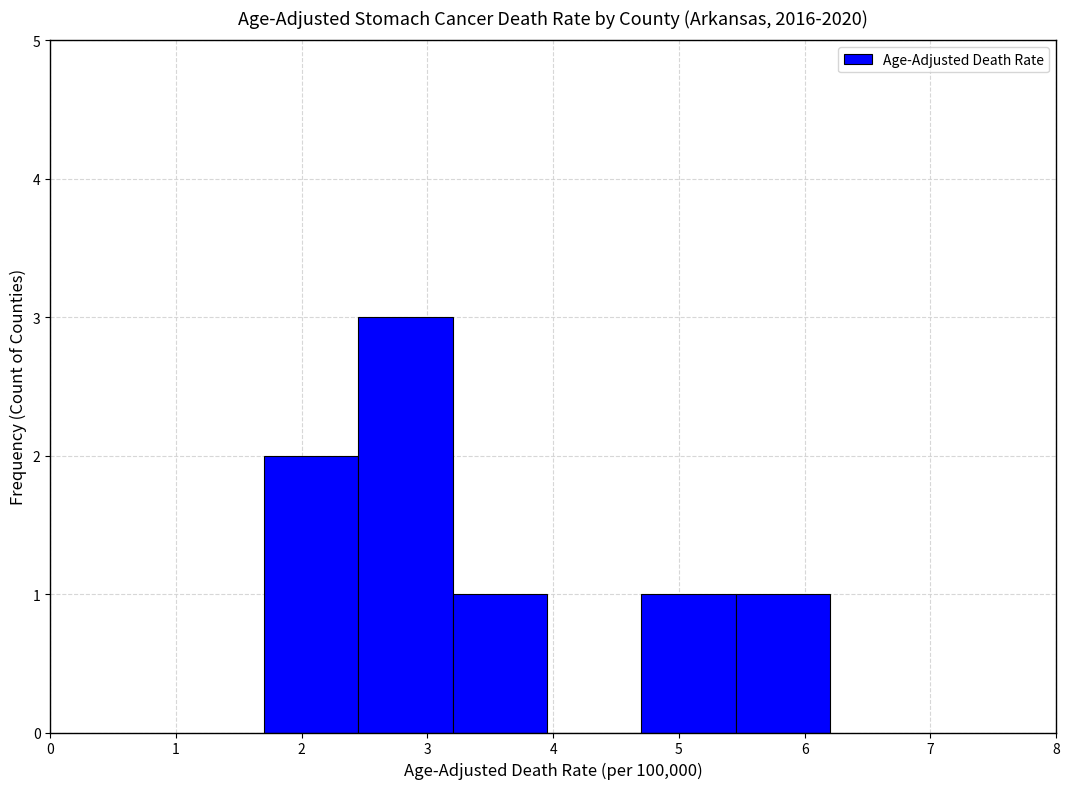

Reading left to right, transcribe this chart: for each bar, give the range it covers on the x-axis and its height. Neither the bar edges nor the heights are printed on the chart, so give them approximately, as read against the axes.

1.70 to 2.45: 2
2.45 to 3.20: 3
3.20 to 3.95: 1
3.95 to 4.70: 0
4.70 to 5.45: 1
5.45 to 6.20: 1